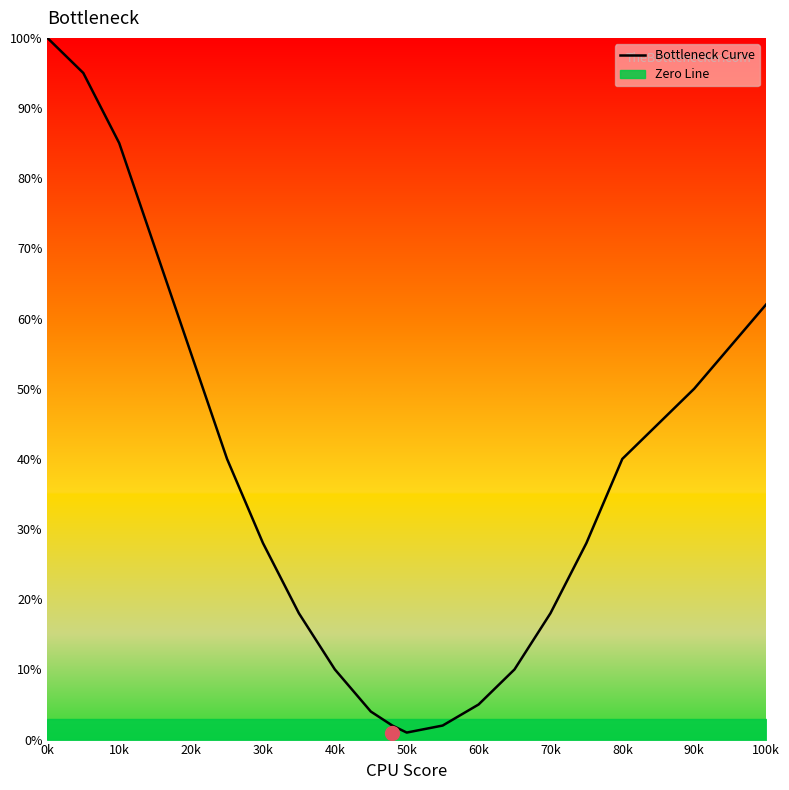

Is it true that Bottleneck Curve equals 62 at 100k?

True